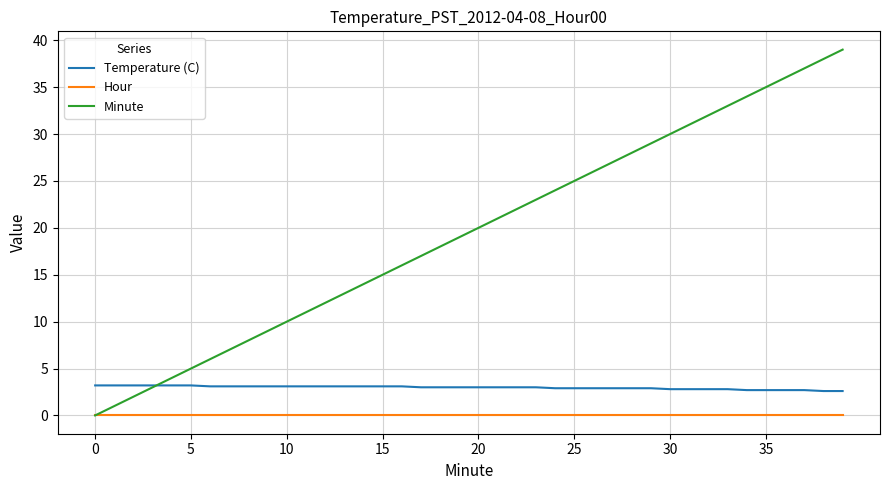

Which series has the largest range (max minus min)?

Minute